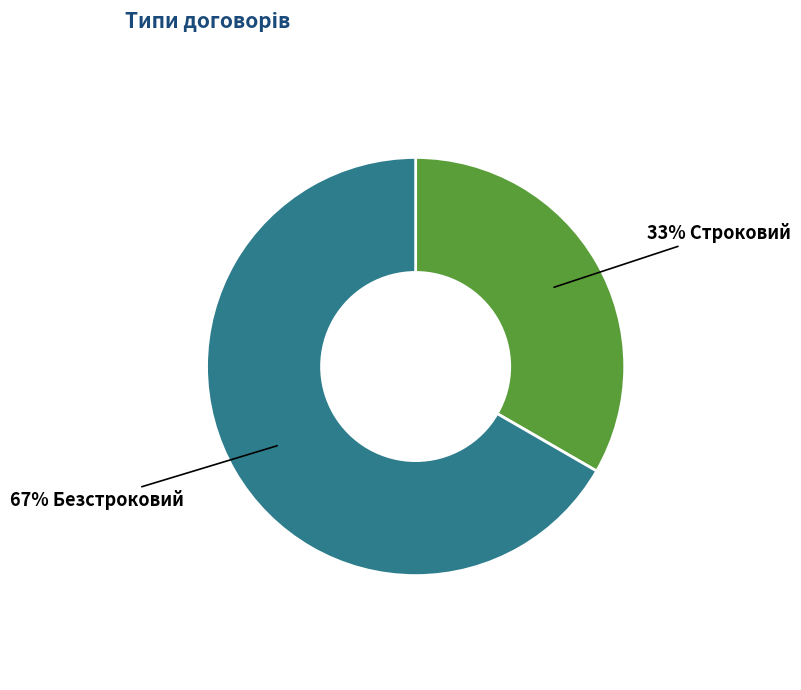

Does any single category account for the majority?

Yes